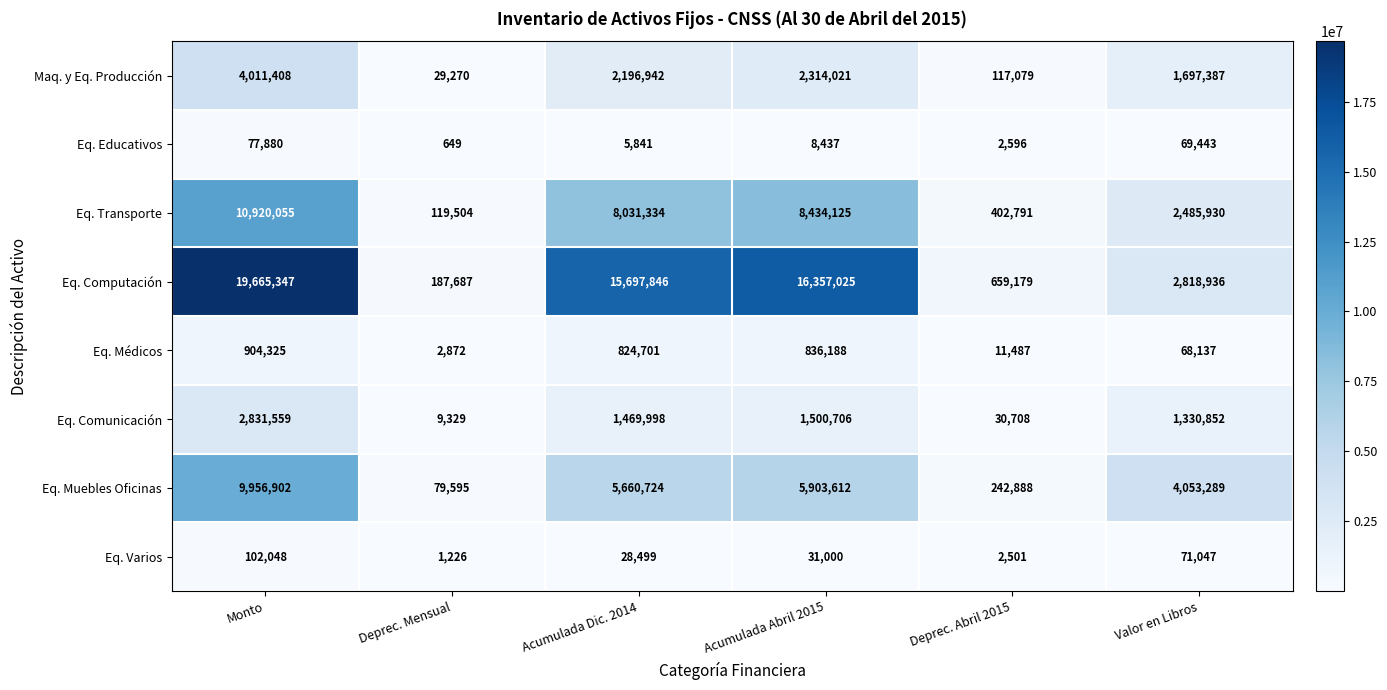

What is the approximate value of Eq. Varios at Deprec. Abril 2015, to the nearest 50?

2500